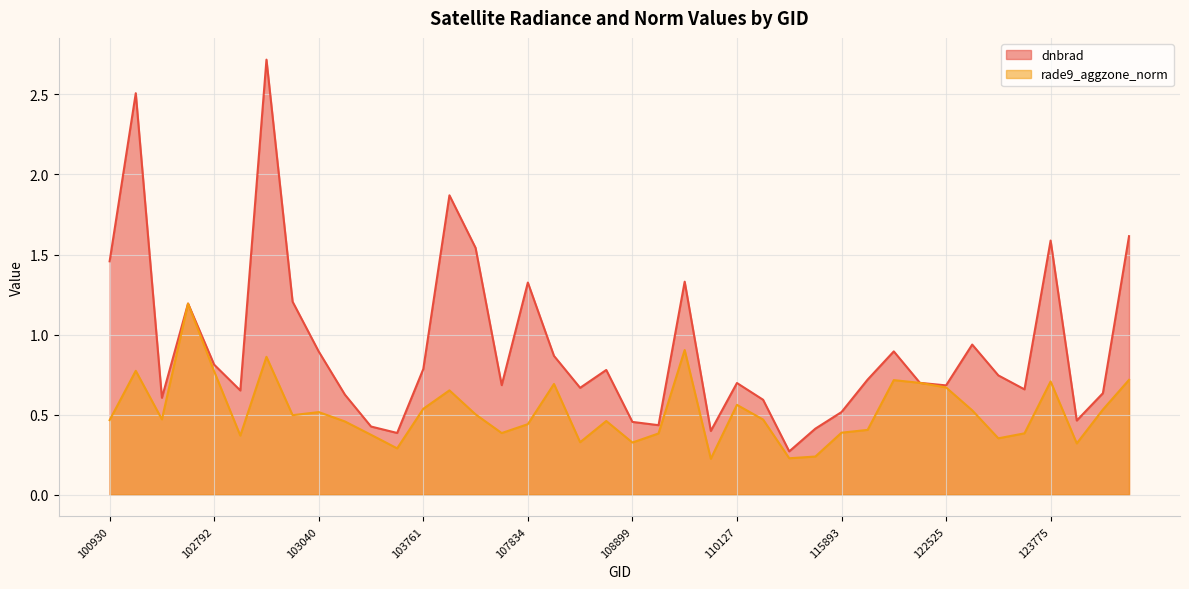

The rade9_aggzone_norm series shows 1.0 at 122346. True or false?

False